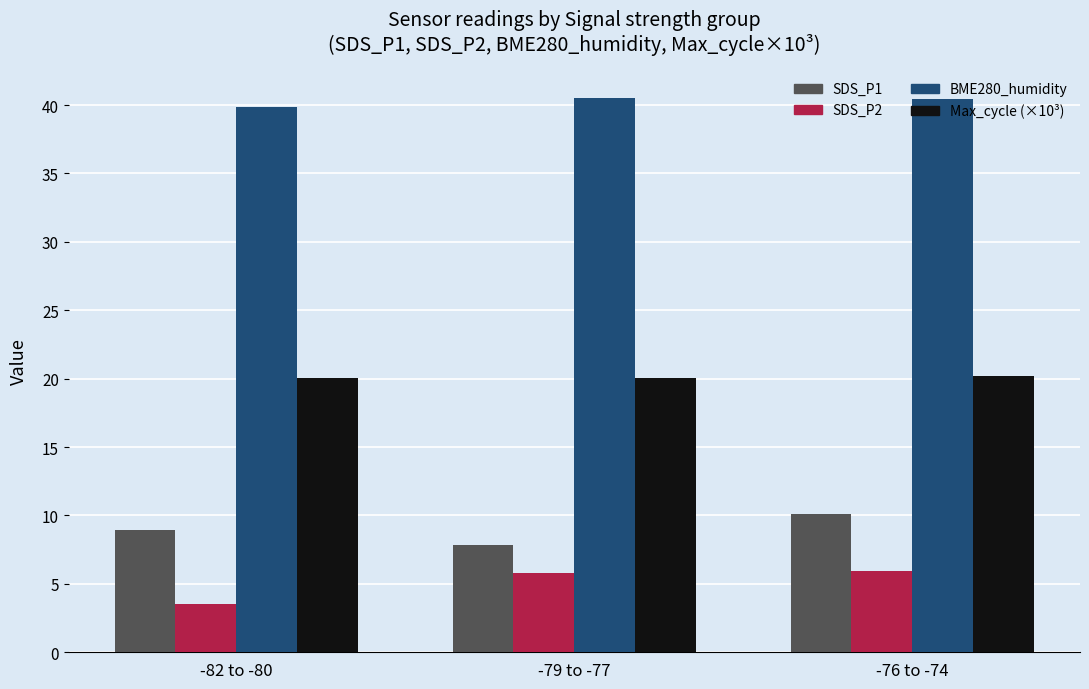

What is the highest value of the SDS_P1 series?

10.1